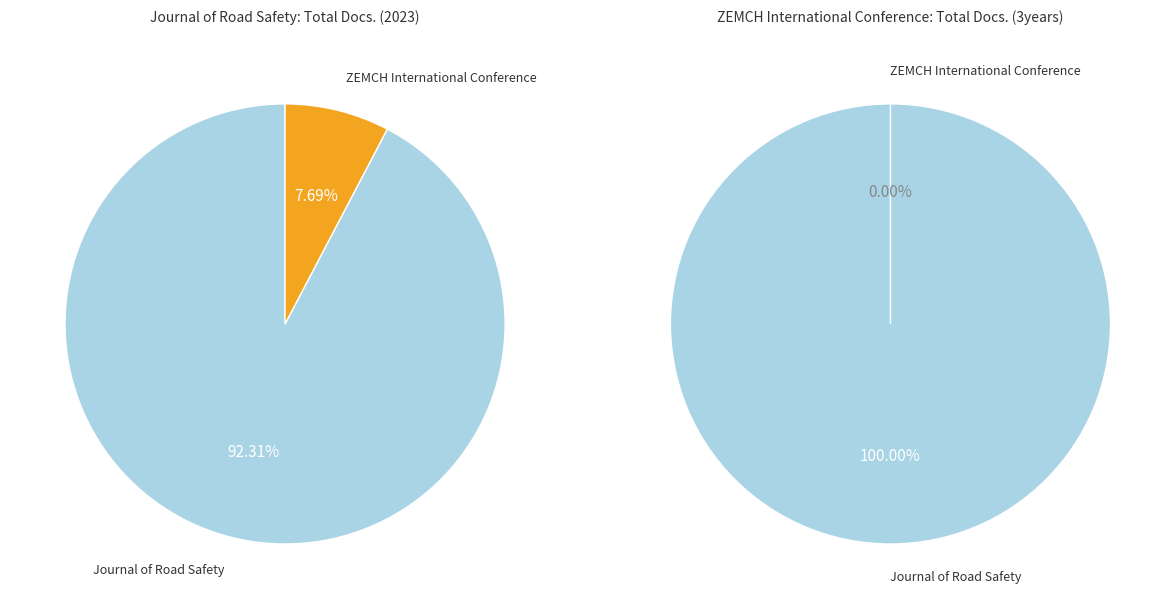

The ZEMCH International Conference slice represents 1% of the pie. True or false?

False